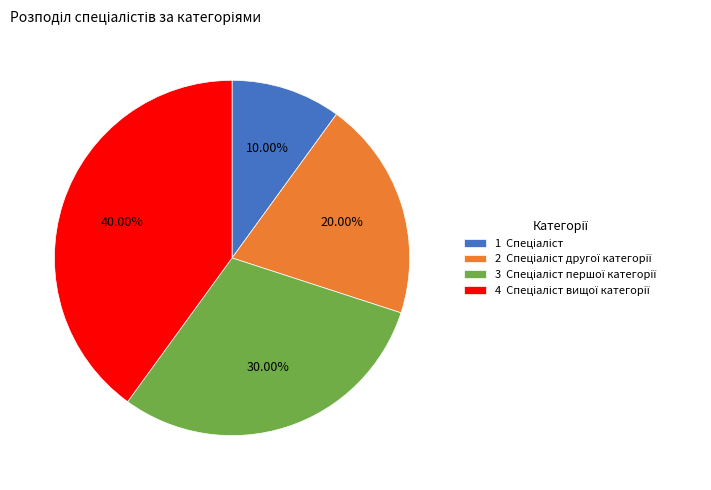

Is there a majority slice in this chart?

No